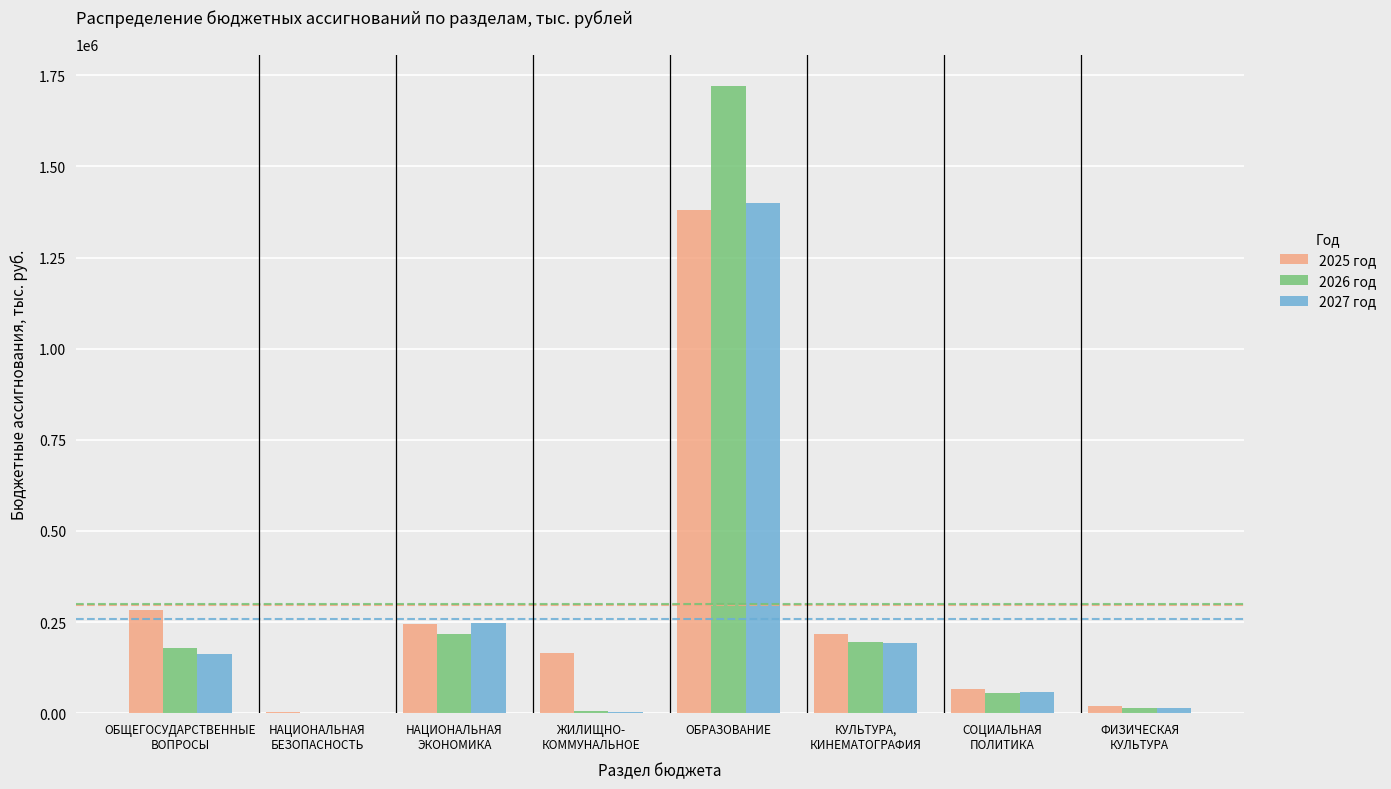

Is it true that 2026 год equals 2706757.6 at ОБРАЗОВАНИЕ?

False